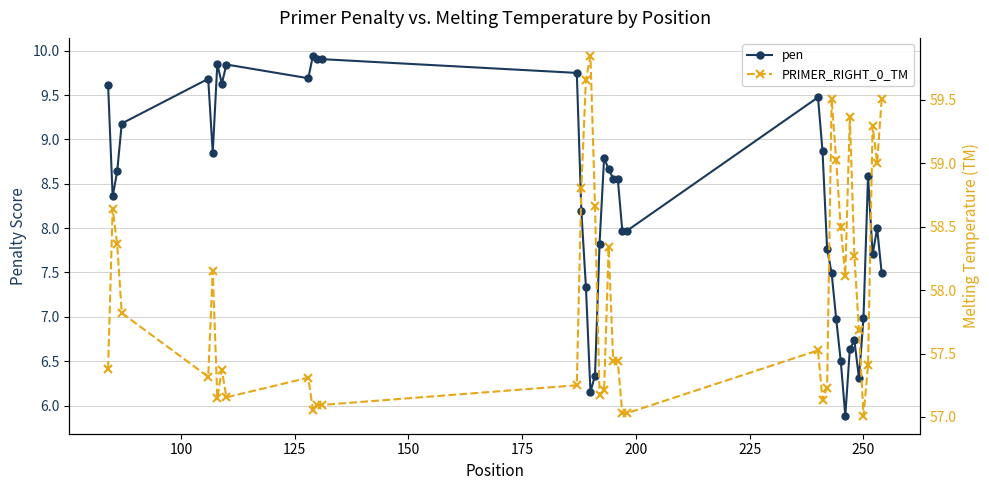

What is the value of the pen point at the 5th from the left?

9.7